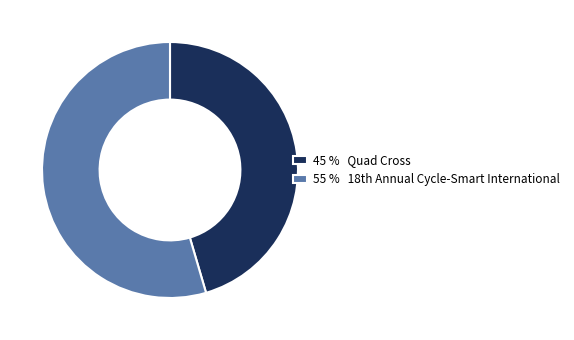

Rank the categories by value from lowest to highest.

45 % Quad Cross, 55 % 18th Annual Cycle-Smart International